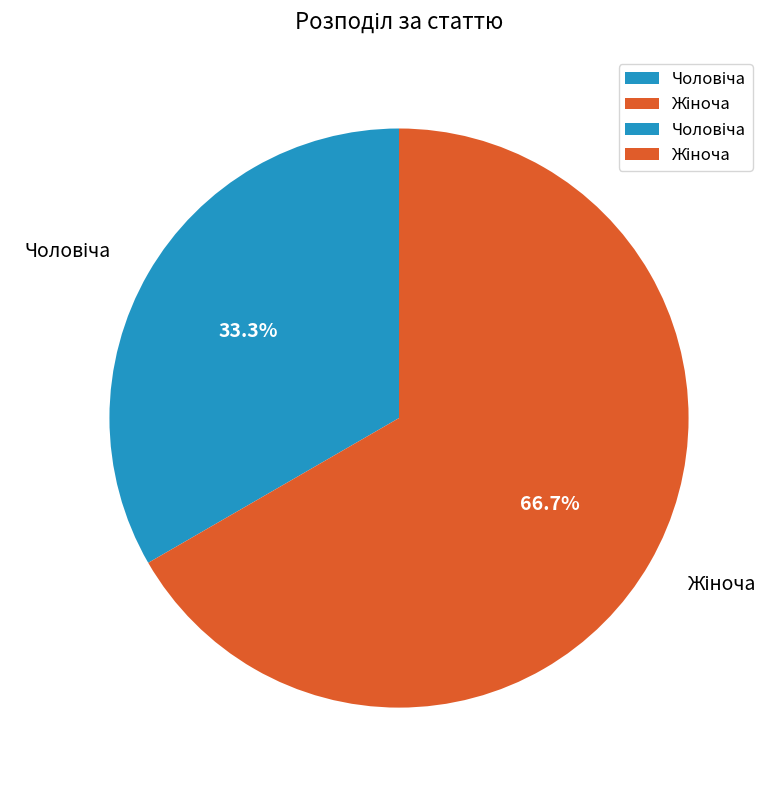

Does any single category account for the majority?

Yes